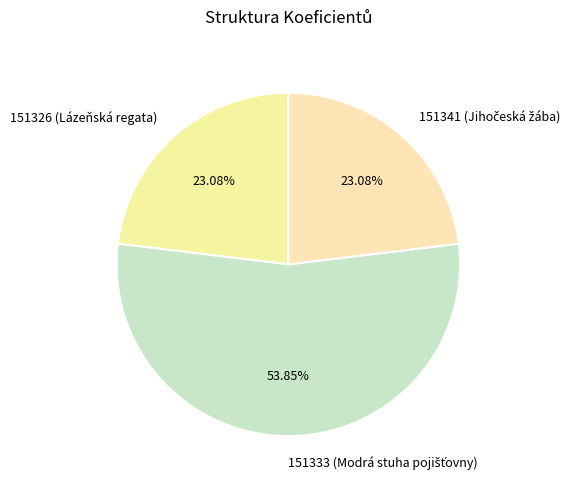

Does any single category account for the majority?

Yes